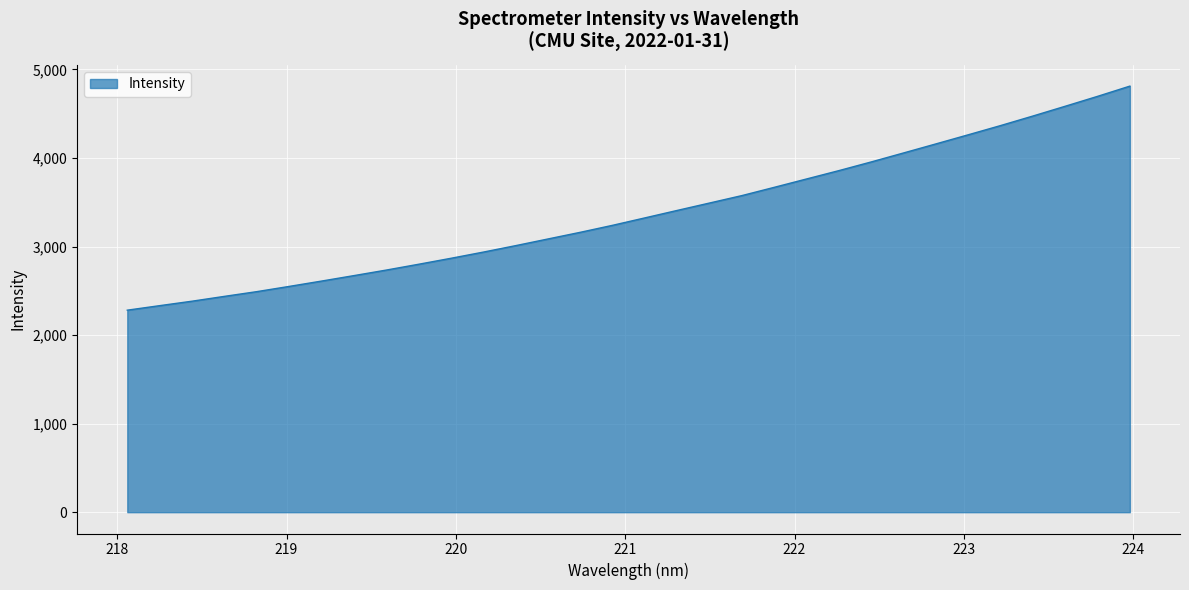

How many lines are shown in the chart?

1